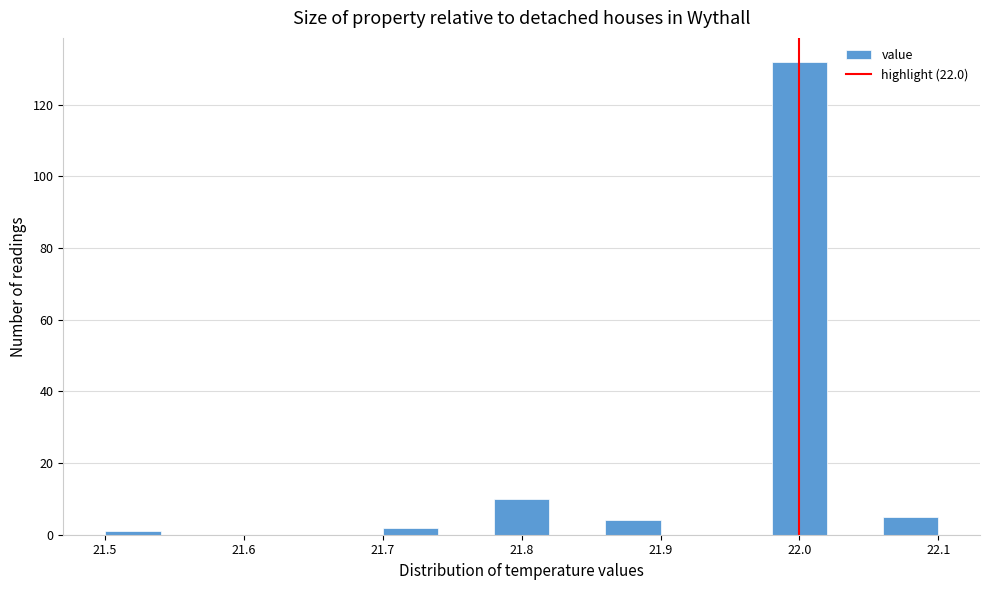

Reading left to right, transcribe this chart: for each bar, give the range it covers on the x-axis and its height. The values are not printed on the chart, so give them approximately, as read against the axis.

21.50 to 21.54: under 2
21.54 to 21.58: 0
21.58 to 21.62: 0
21.62 to 21.66: 0
21.66 to 21.70: 0
21.70 to 21.74: 2
21.74 to 21.78: 0
21.78 to 21.82: 10
21.82 to 21.86: 0
21.86 to 21.90: 4
21.90 to 21.94: 0
21.94 to 21.98: 0
21.98 to 22.02: 132
22.02 to 22.06: 0
22.06 to 22.10: 6